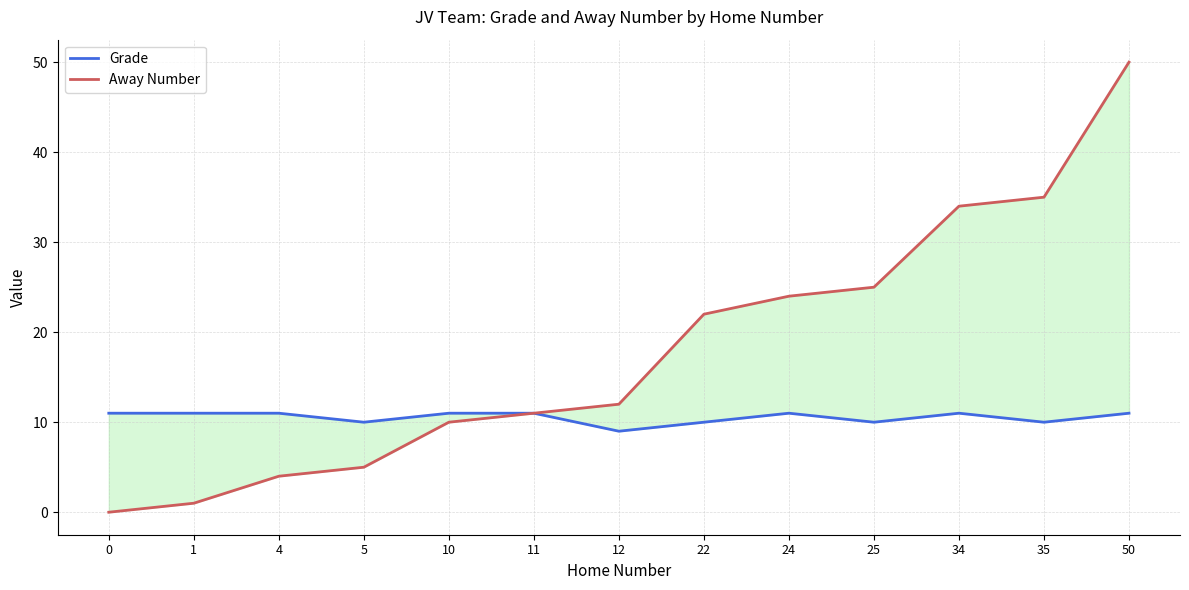

At 34, list the series in order from largest to smallest.

Away Number, Grade